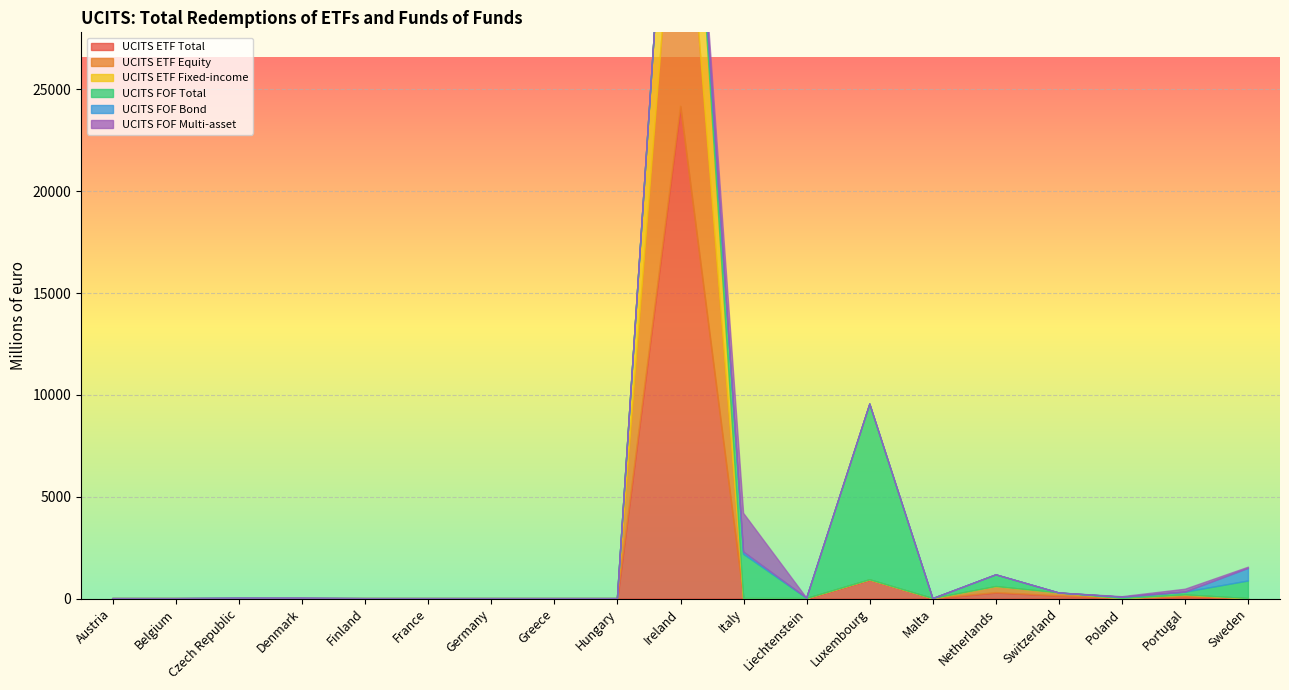

What is the difference between the maximum and second lowest values in the UCITS FOF Total series?

8630.0